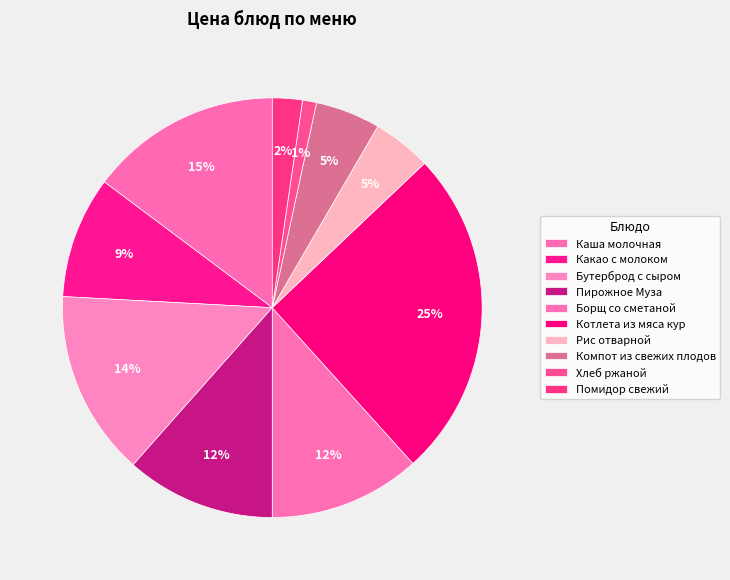

Rank the categories by value from lowest to highest.

Хлеб ржаной, Помидор свежий, Рис отварной, Компот из свежих плодов, Какао с молоком, Пирожное Муза, Борщ со сметаной, Бутерброд с сыром, Каша молочная, Котлета из мяса кур